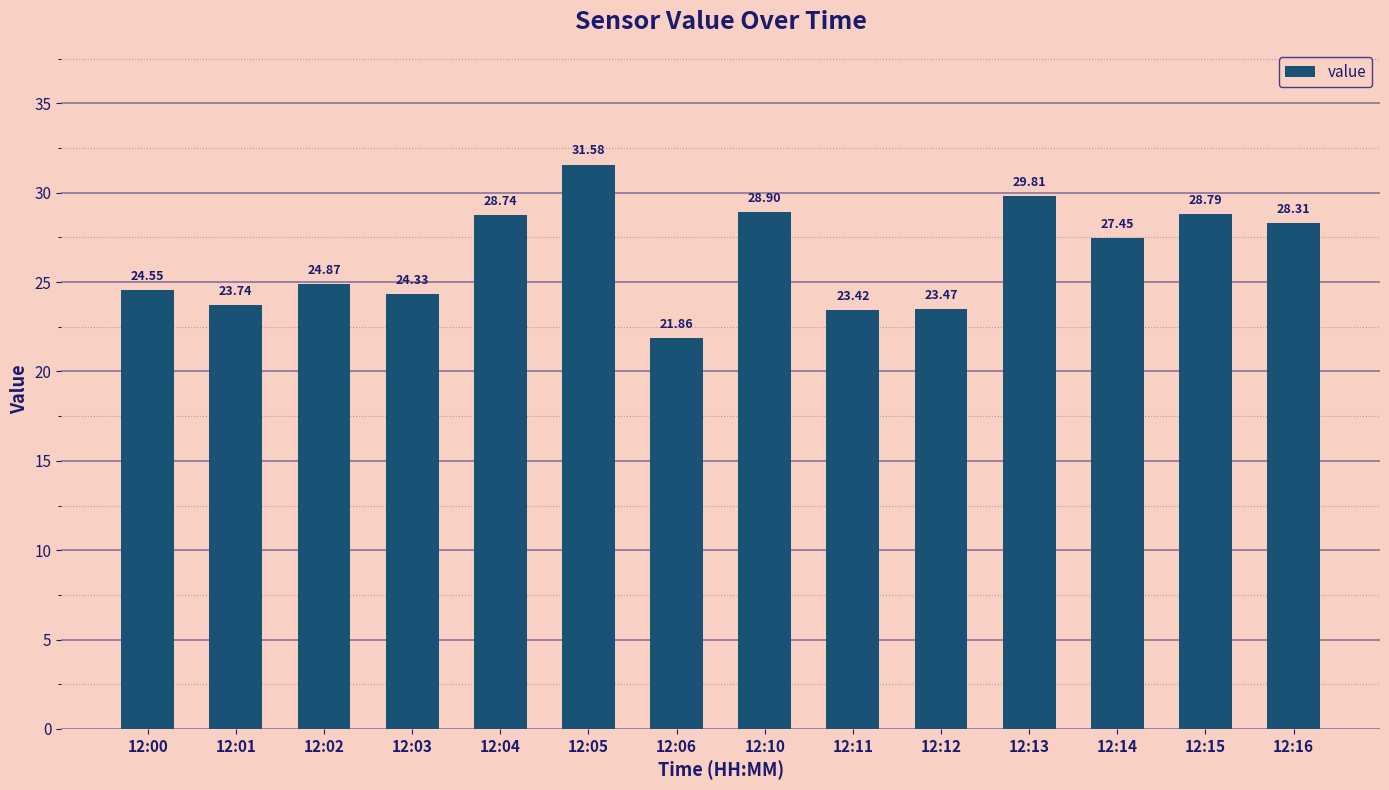

Rank the categories by value from lowest to highest.

12:06, 12:11, 12:12, 12:01, 12:03, 12:00, 12:02, 12:14, 12:16, 12:04, 12:15, 12:10, 12:13, 12:05